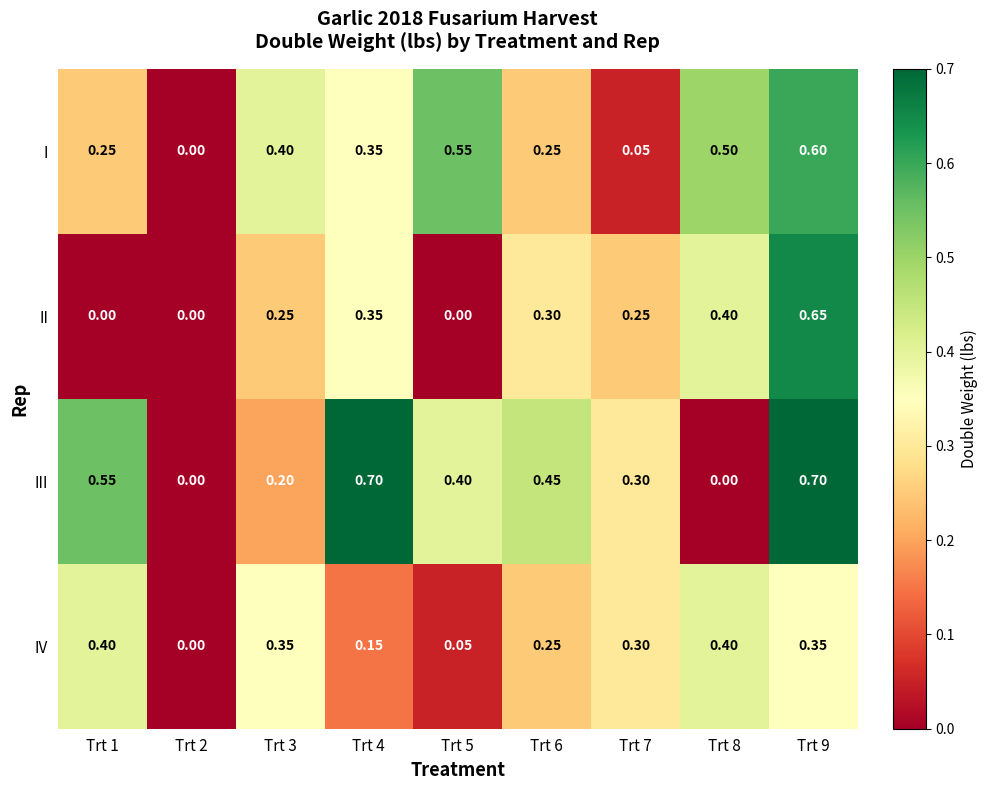

Rank the series at Trt 5 from lowest to highest value.

II, IV, III, I